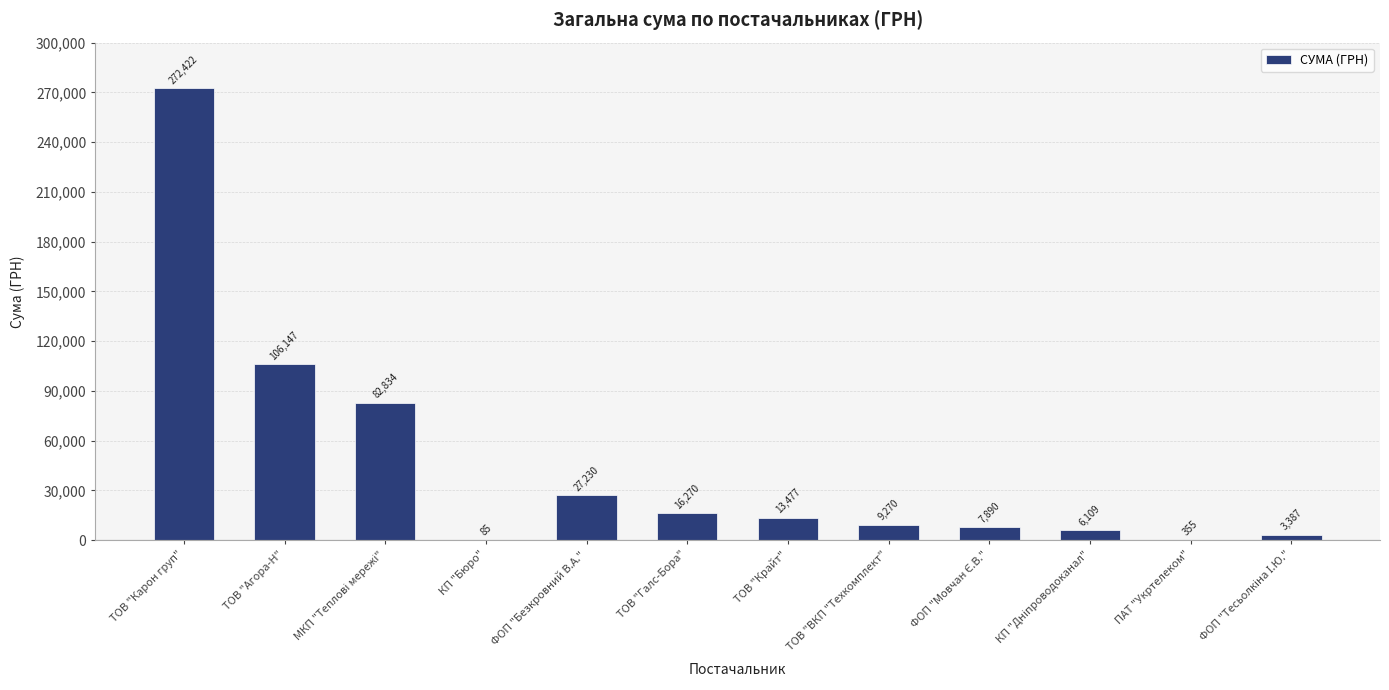

What is the ratio of the value at ФОП "Безкровний В.А." to the value at ПАТ "Укртелеком"?

76.7